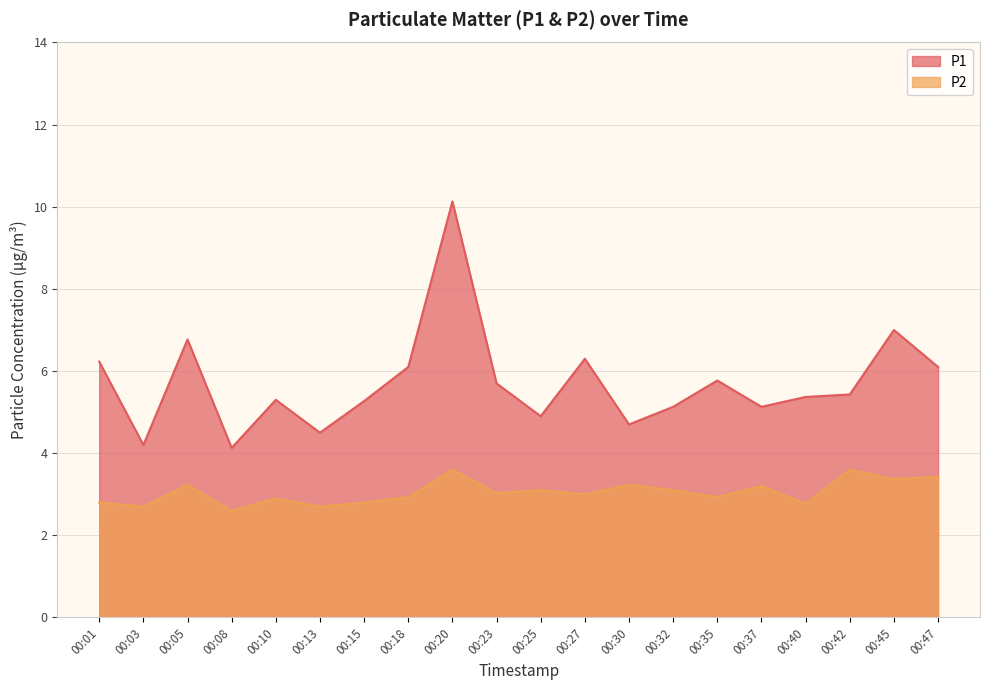

Which label corresponds to the largest value in the chart?

00:20